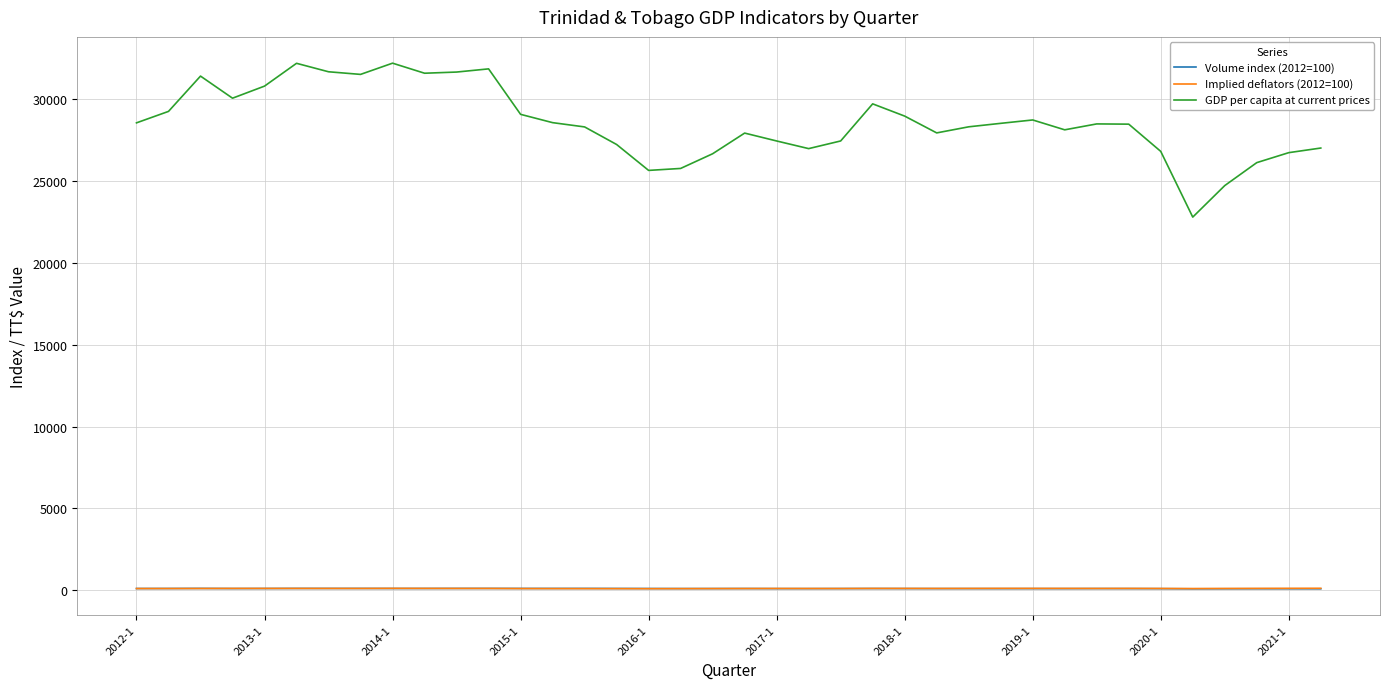

What is the difference between the maximum and second lowest values in the Volume index (2012=100) series?

22.3